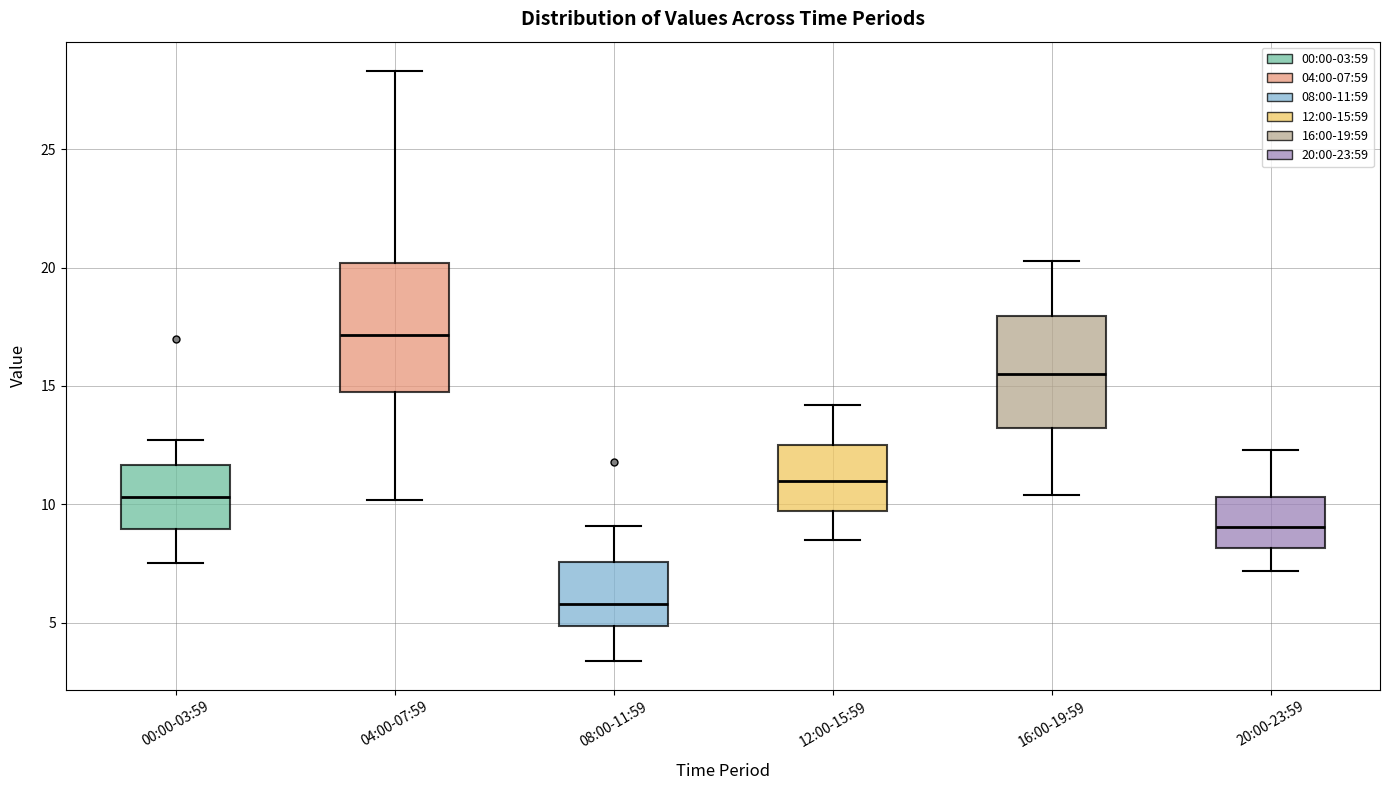

Where does the lower whisker of the box for 08:00-11:59 end on the y-axis? The values are not printed on the chart, so give them approximately, as read against the axis.

3.5